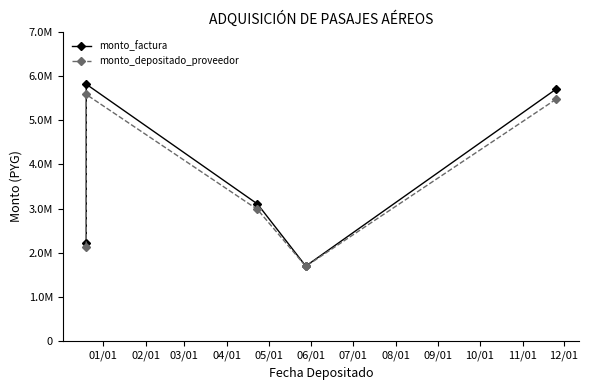

What is the difference between the highest and lowest values at 05/01?

227541